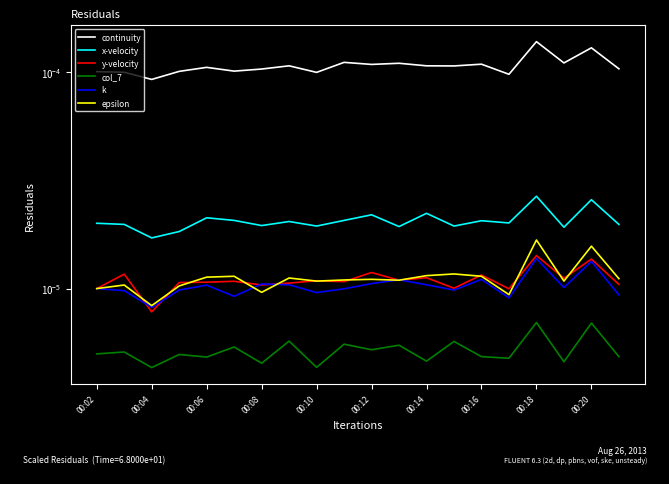

True or false: continuity has more than 2 interior local peaks.

True